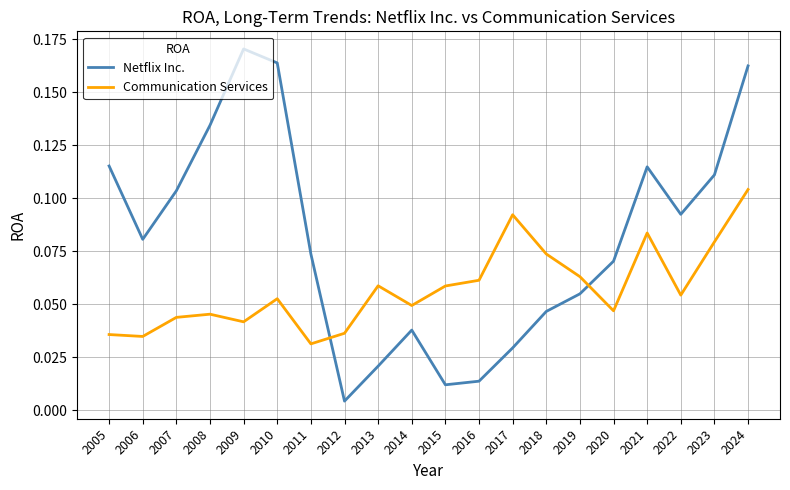

Which category has the lowest value in the Netflix Inc. series?

2012